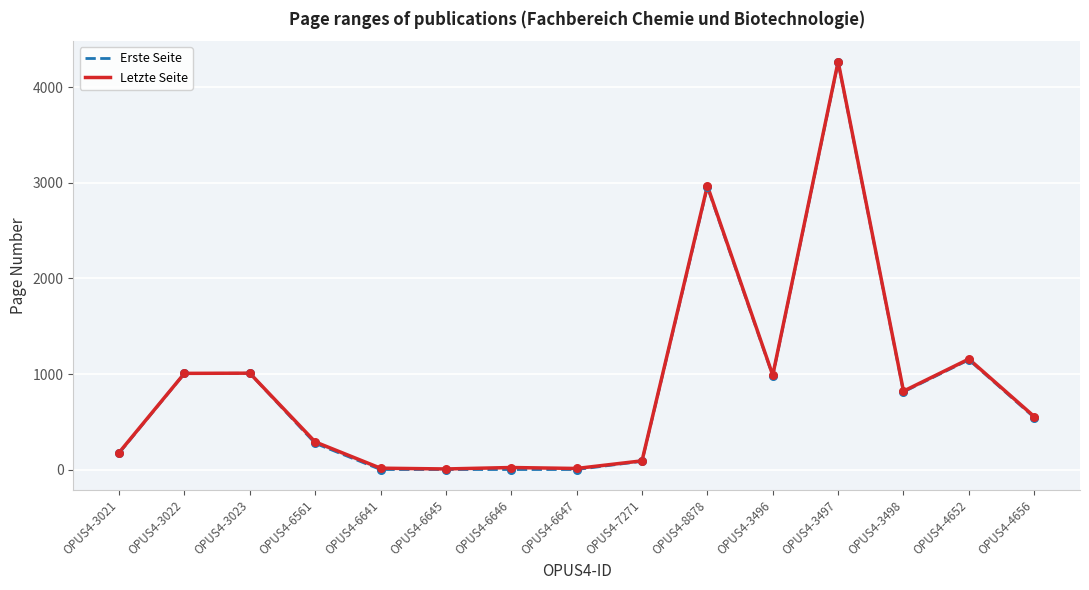

At how many categories does at least one series exceed 1438?

2